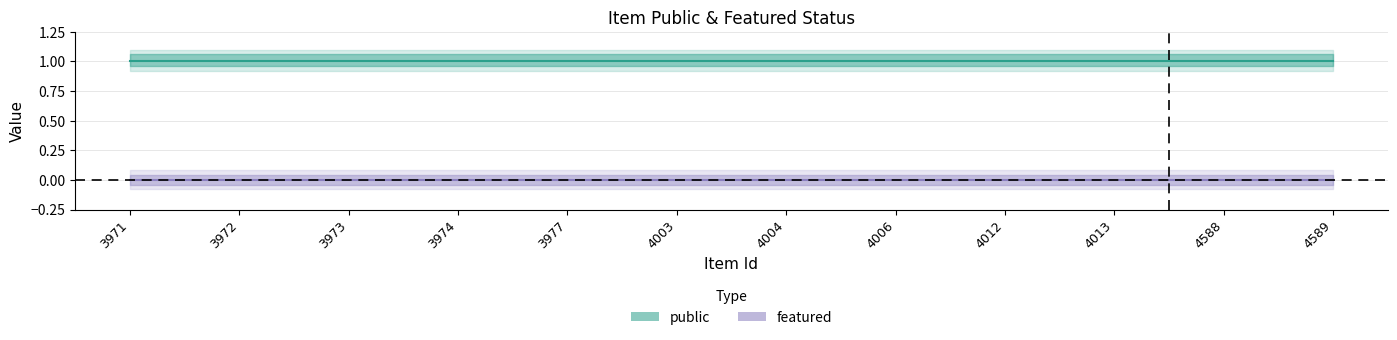

Which category has the highest value in the featured series?

3971